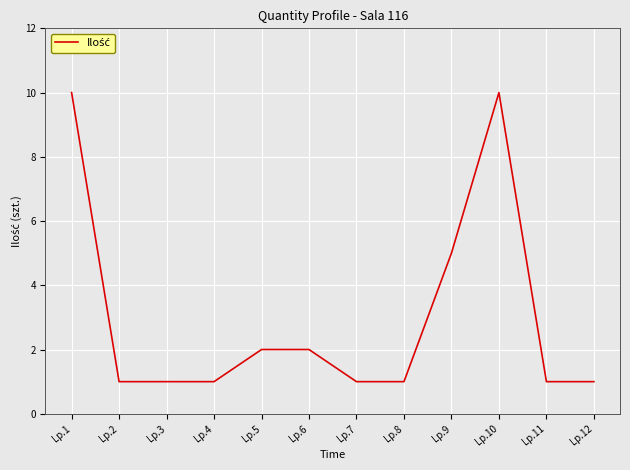

The value at Lp.9 is 5. True or false?

True